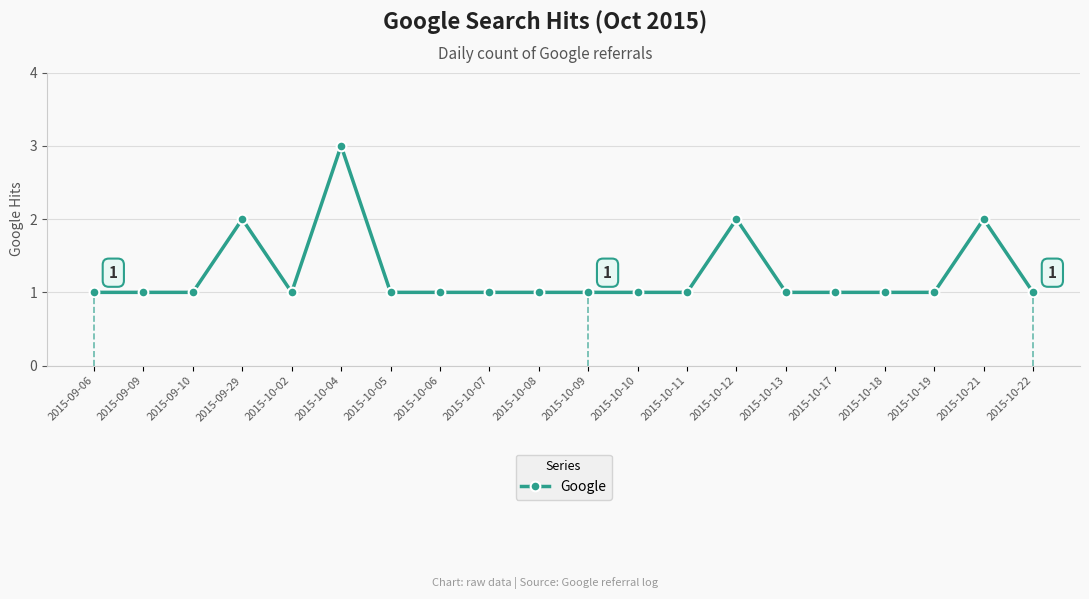

True or false: the data shows 2 at 2015-09-29.

True